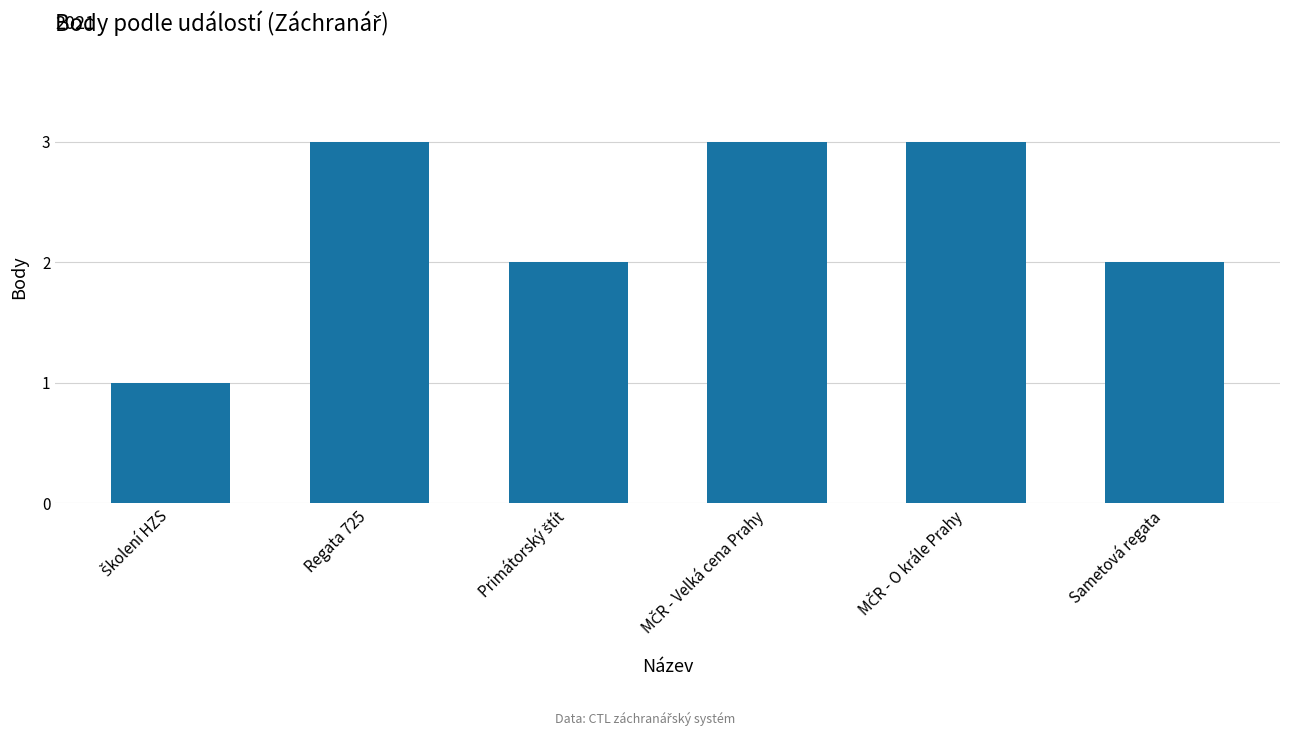

Reading left to right, transcribe all the data shown in this chart.

1	3	2	3	3	2